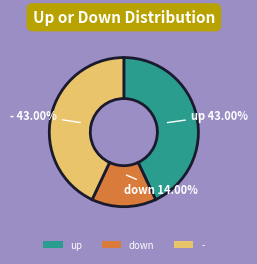

Count the number of slices in the pie.

3